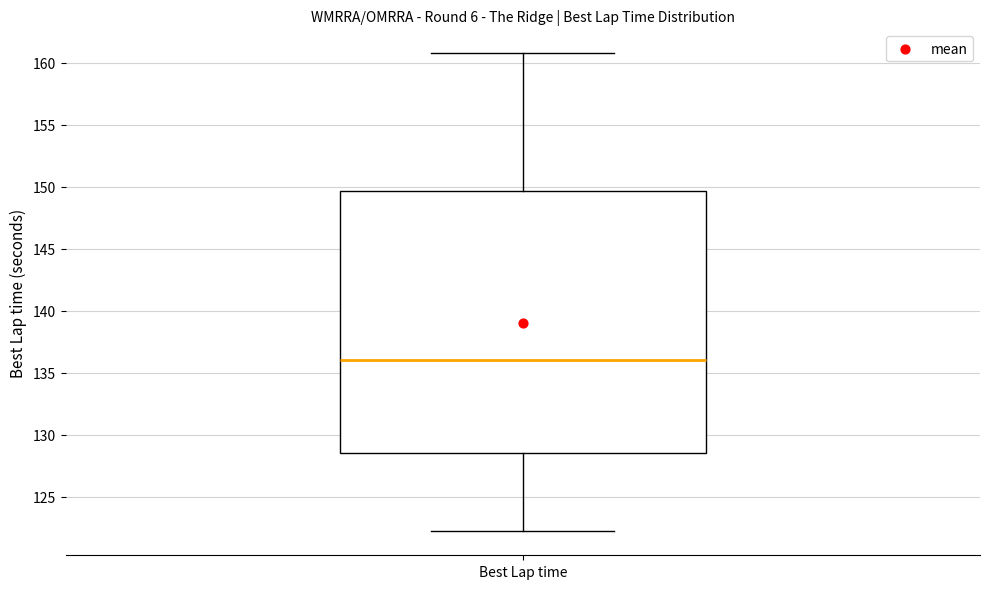

Where is the lower edge of the box for Best Lap time on the y-axis? The values are not printed on the chart, so give them approximately, as read against the axis.

128.5